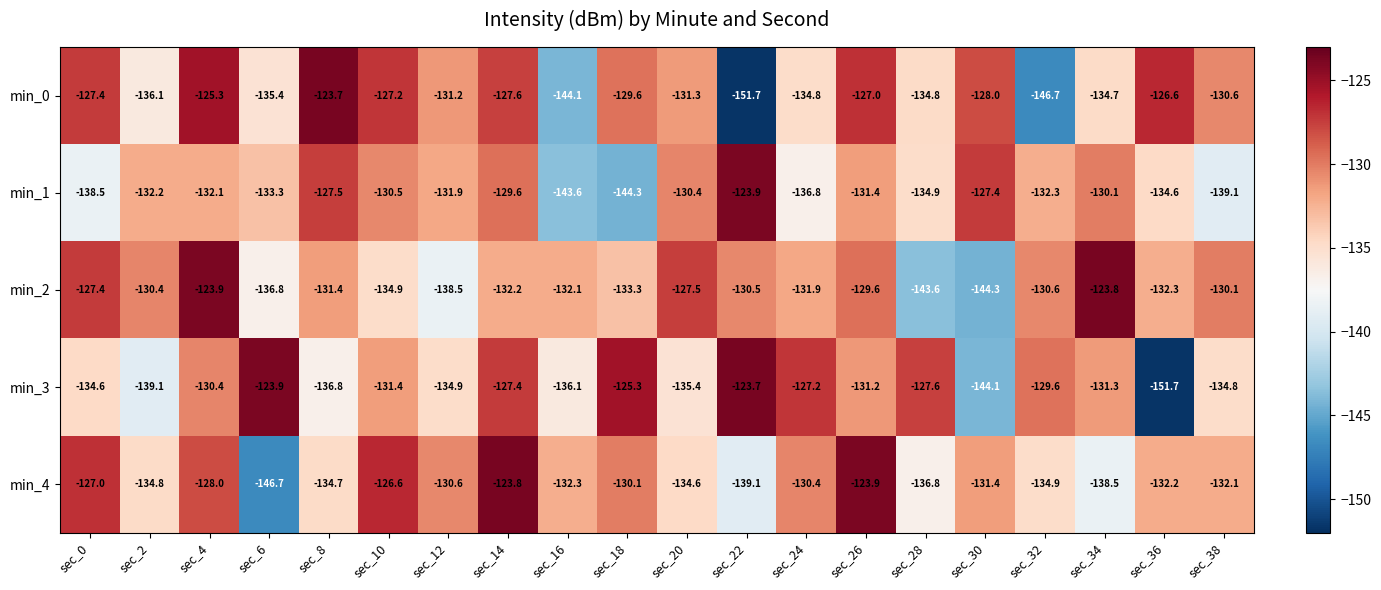

What is the average value of the min_1 series?

-133.2